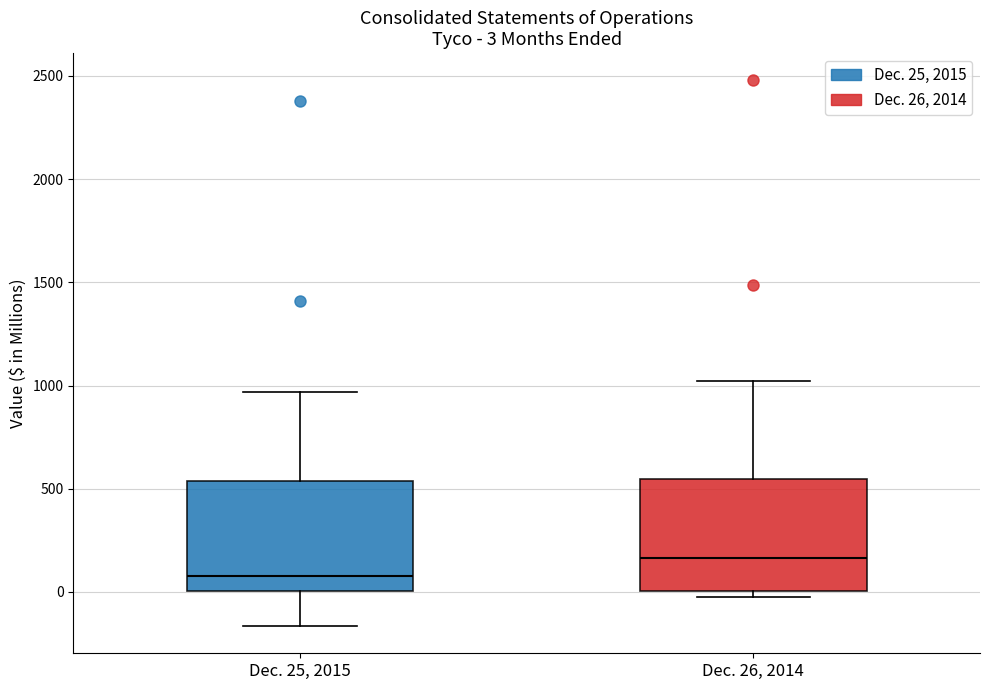

Which box has the highest median line?

Dec. 26, 2014